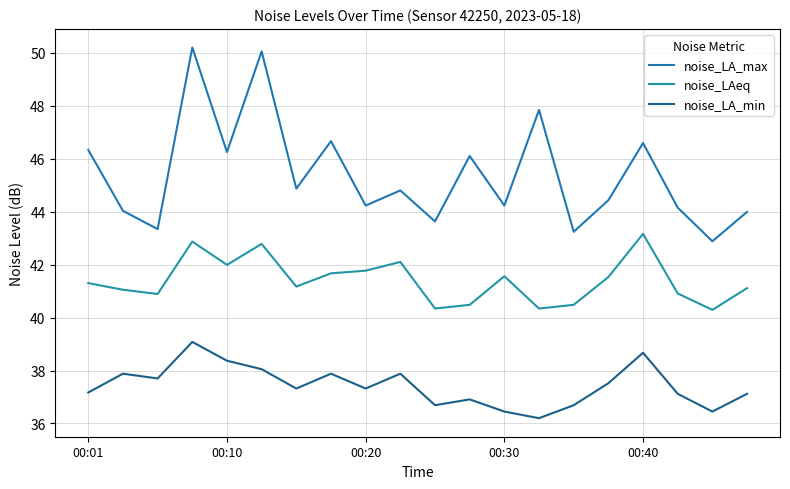

What are all the series names shown in the legend?

noise_LA_max, noise_LAeq, noise_LA_min